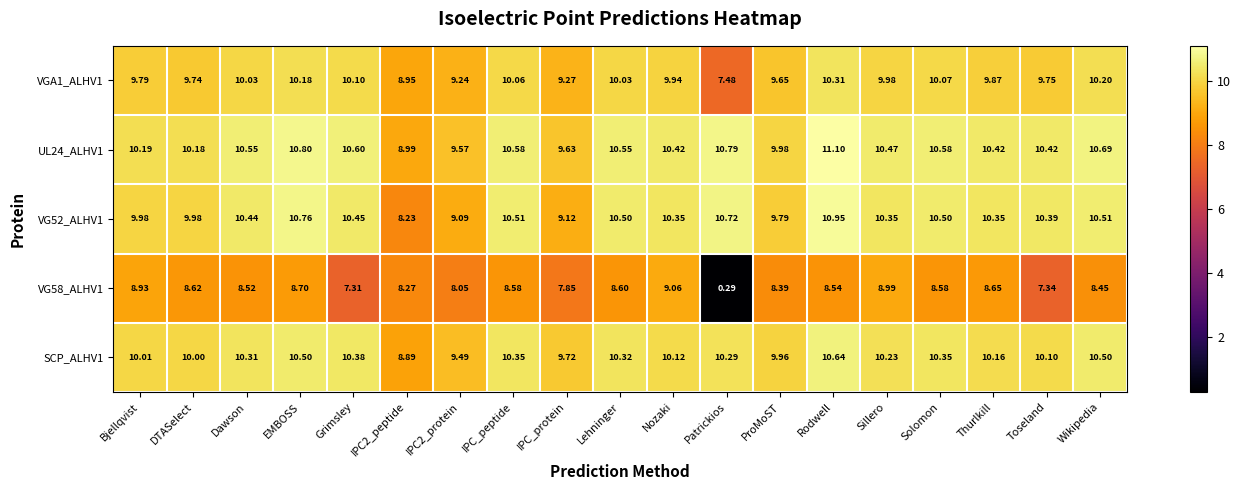

At which category does the chart reach its minimum across all series?

Patrickios